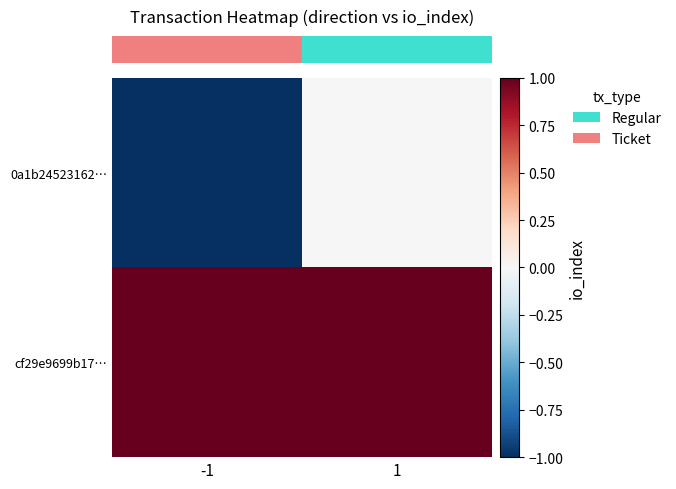

At which category is the sum across all series the highest?

1